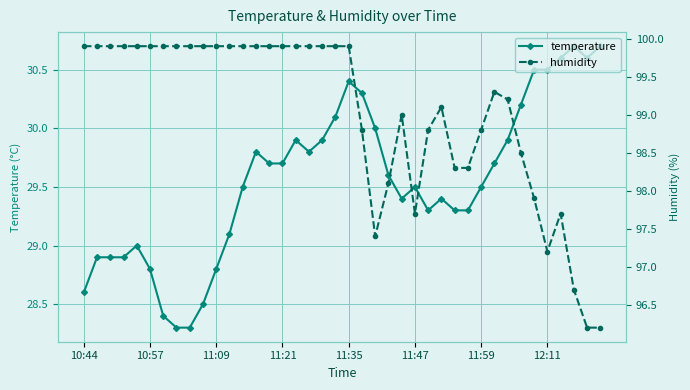

The value of temperature at 11:47 is 10.7. True or false?

False